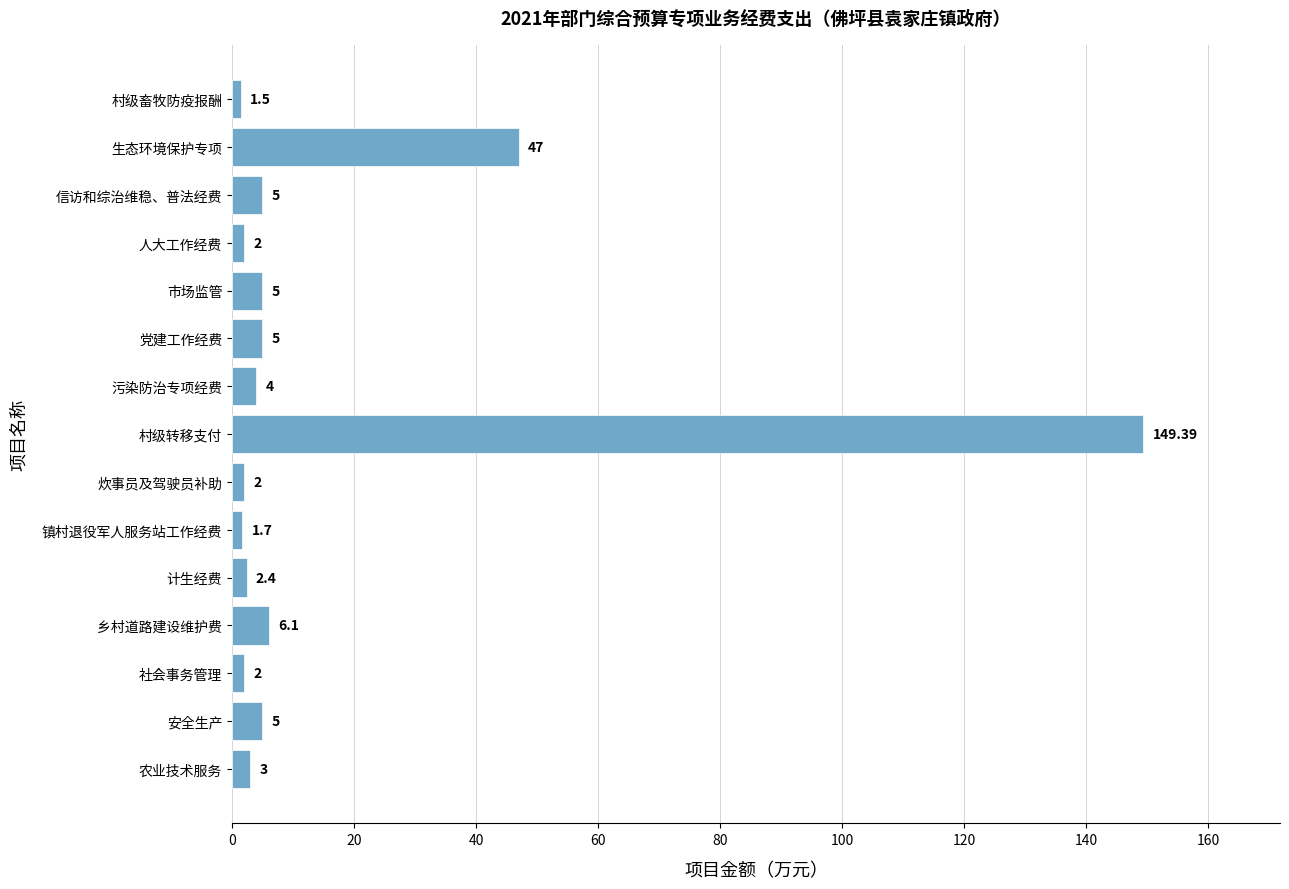

What is the sum of the values at 信访和综治维稳、普法经费 and 炊事员及驾驶员补助?

7.0